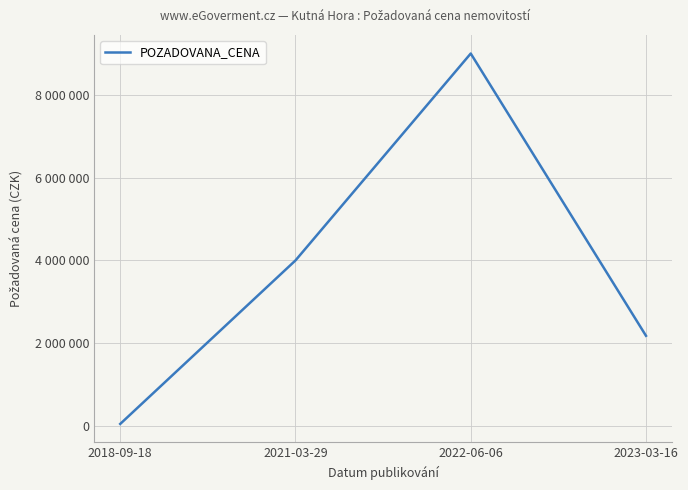

What is the difference between the second highest and minimum values?

3950800